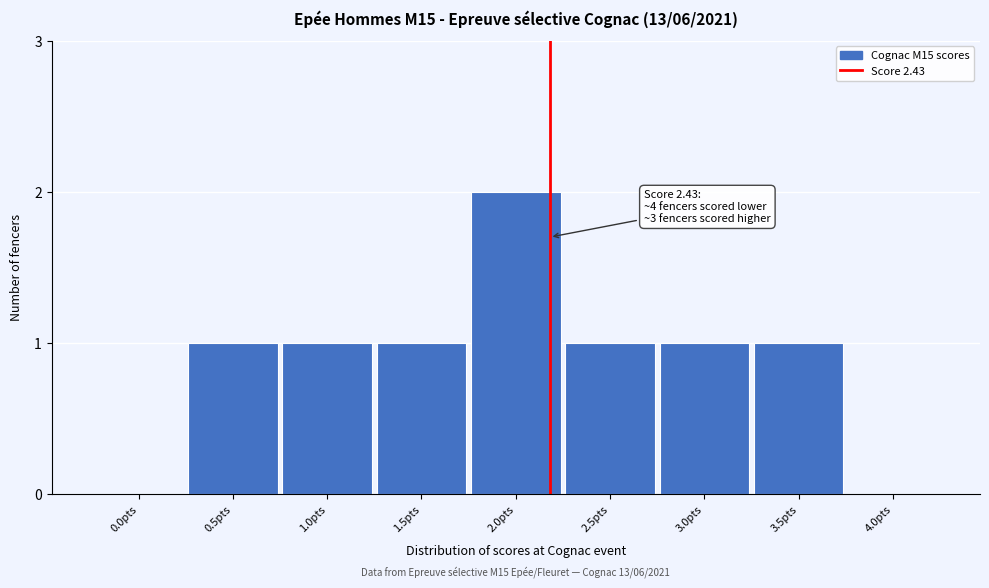

Reading left to right, extract all data points from this chart.

0.0pts=0	0.5pts=1	1.0pts=1	1.5pts=1	2.0pts=2	2.5pts=1	3.0pts=1	3.5pts=1	4.0pts=0